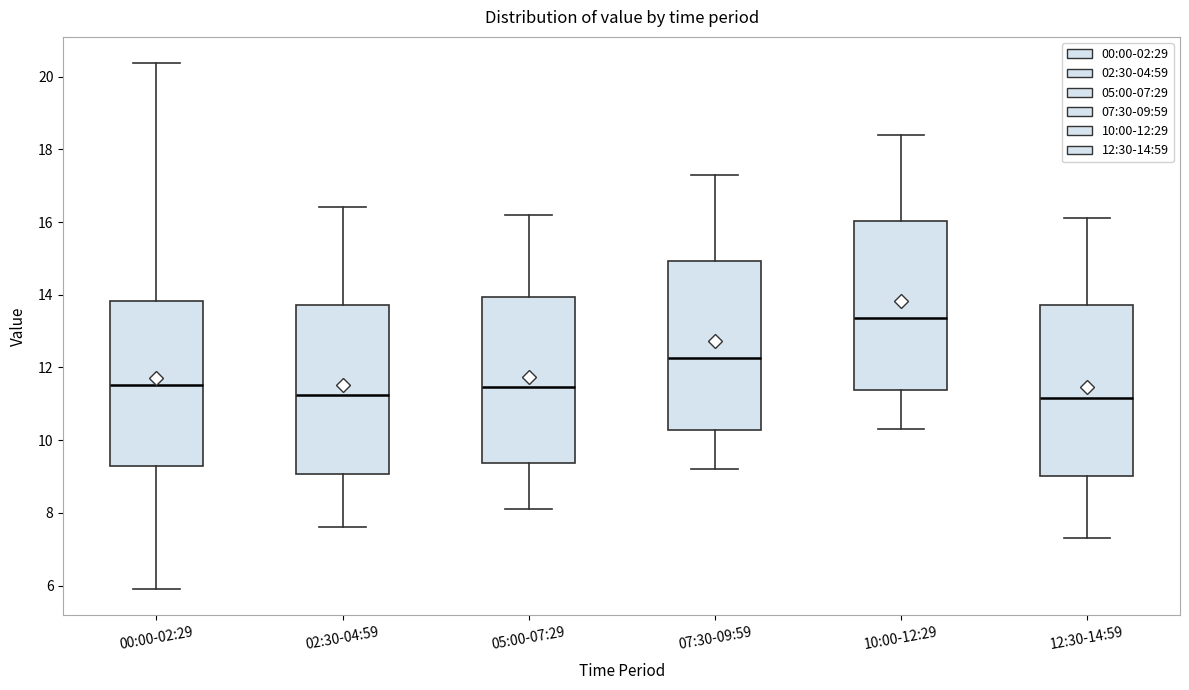

Where does the upper whisker of the box for 12:30-14:59 end on the y-axis? The values are not printed on the chart, so give them approximately, as read against the axis.

16.2